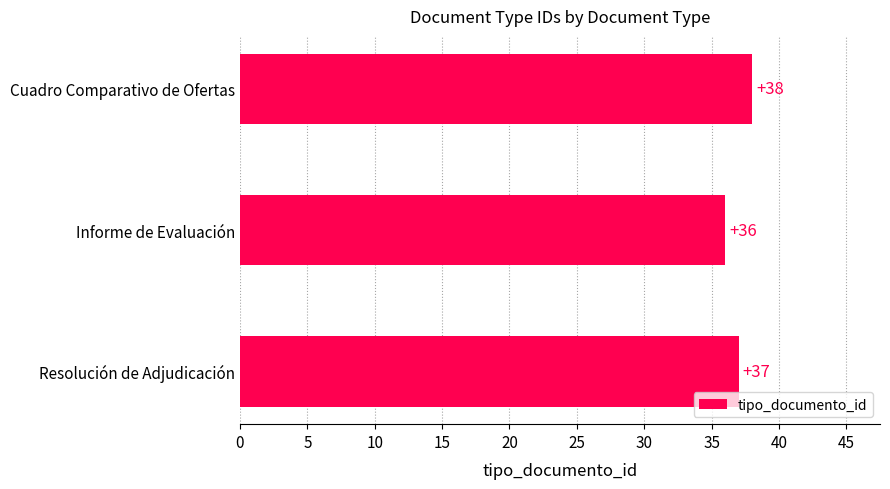

Reading top to bottom, extract all data points from this chart.

38	36	37